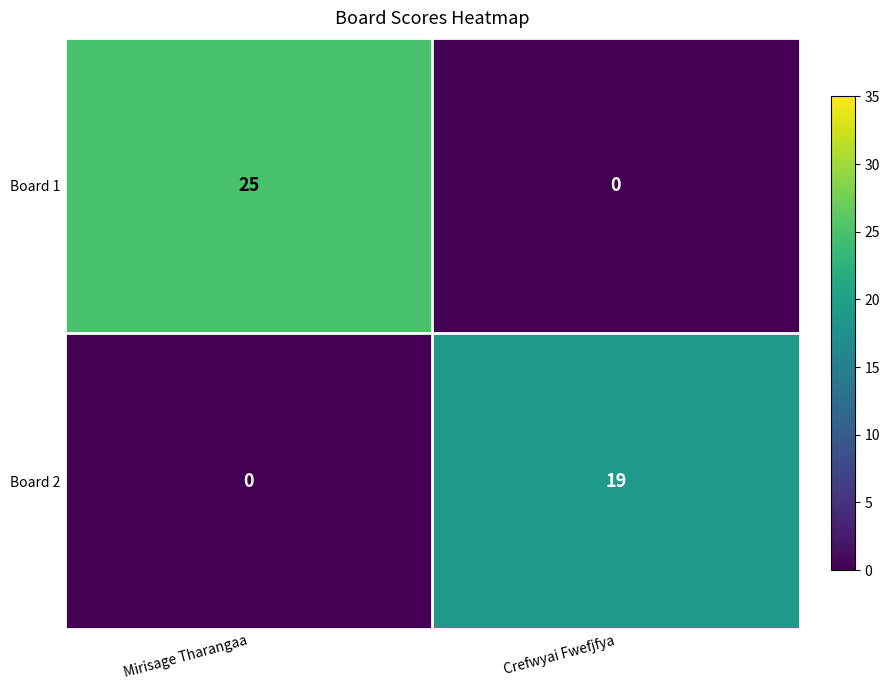

Count the number of data series in this chart.

2